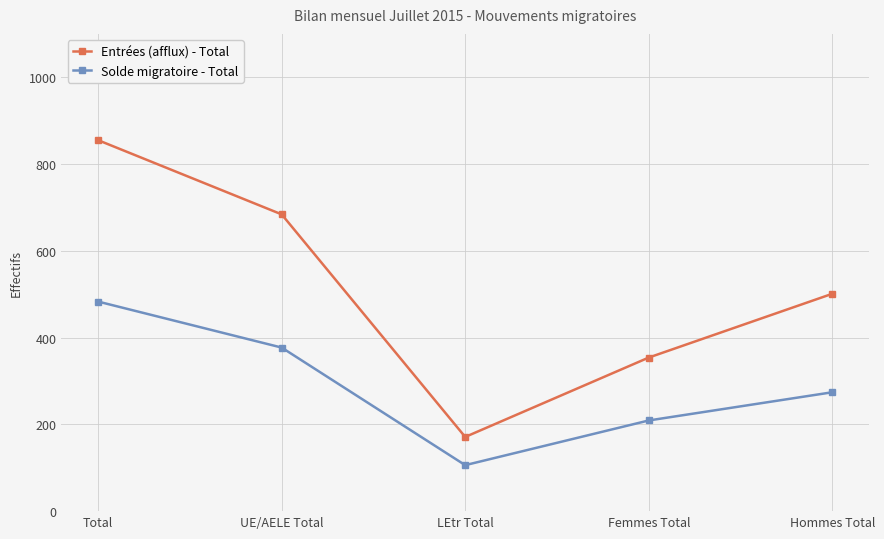

What are all the series names shown in the legend?

Entrées (afflux) - Total, Solde migratoire - Total